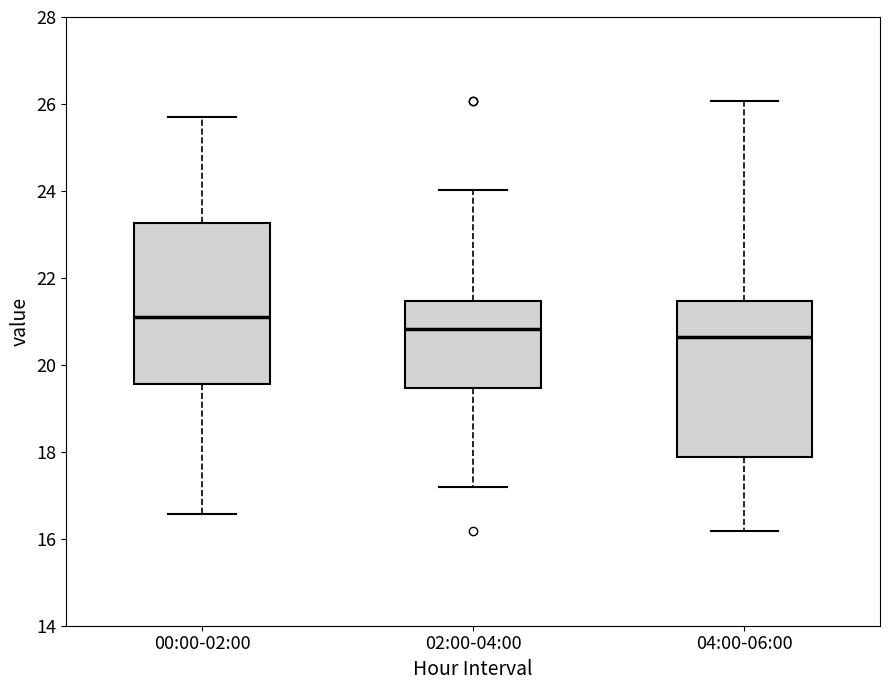

Reading left to right, transcribe this box plot: for each box, give where its median line is, the range the box spans, and where its two whiskers end, as read against the y-axis. The values are not printed on the chart, so give them approximately, as read against the axis.

00:00-02:00: median 21.2, box 19.6 to 23.2, whiskers 16.6 to 25.8
02:00-04:00: median 20.8, box 19.4 to 21.4, whiskers 17.2 to 24.0
04:00-06:00: median 20.6, box 17.8 to 21.4, whiskers 16.2 to 26.0